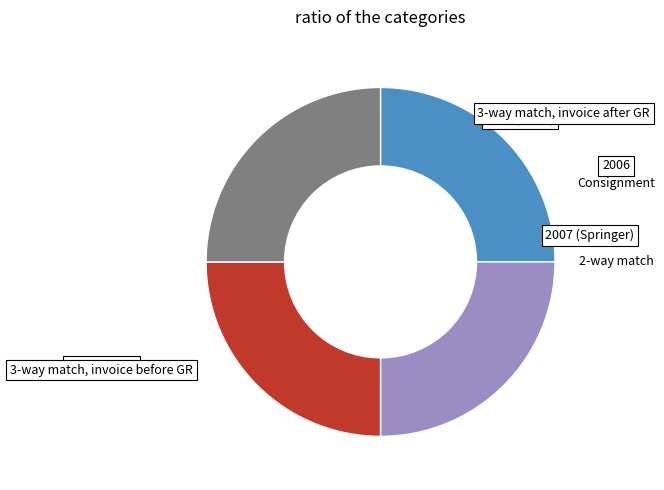

Does any single category account for the majority?

No